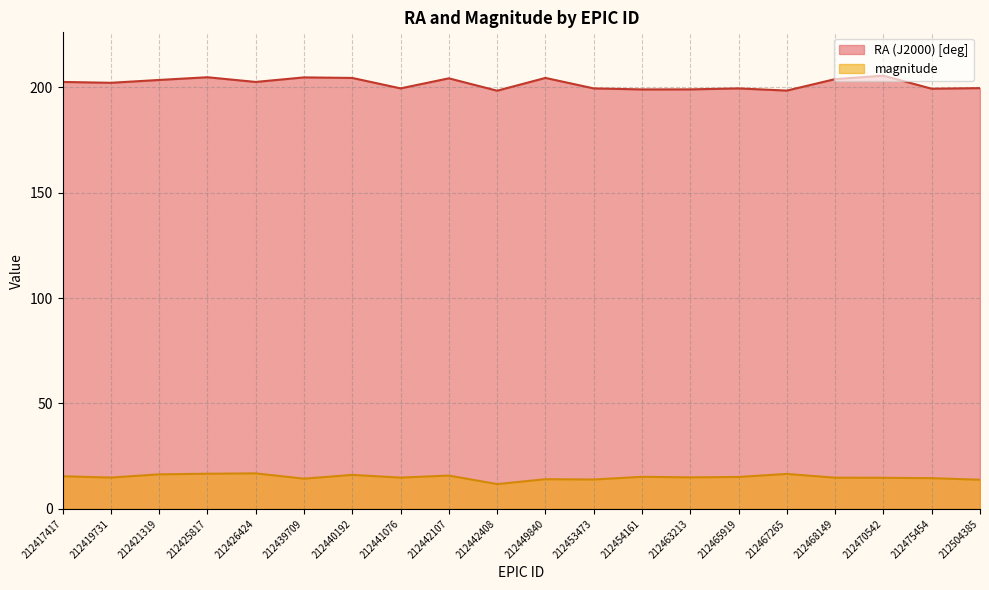

Which category has the lowest value in the magnitude series?

212442408